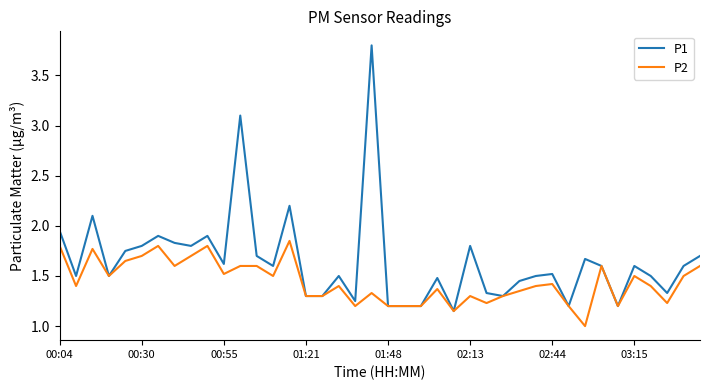

What is the minimum value shown in the chart?

1.0